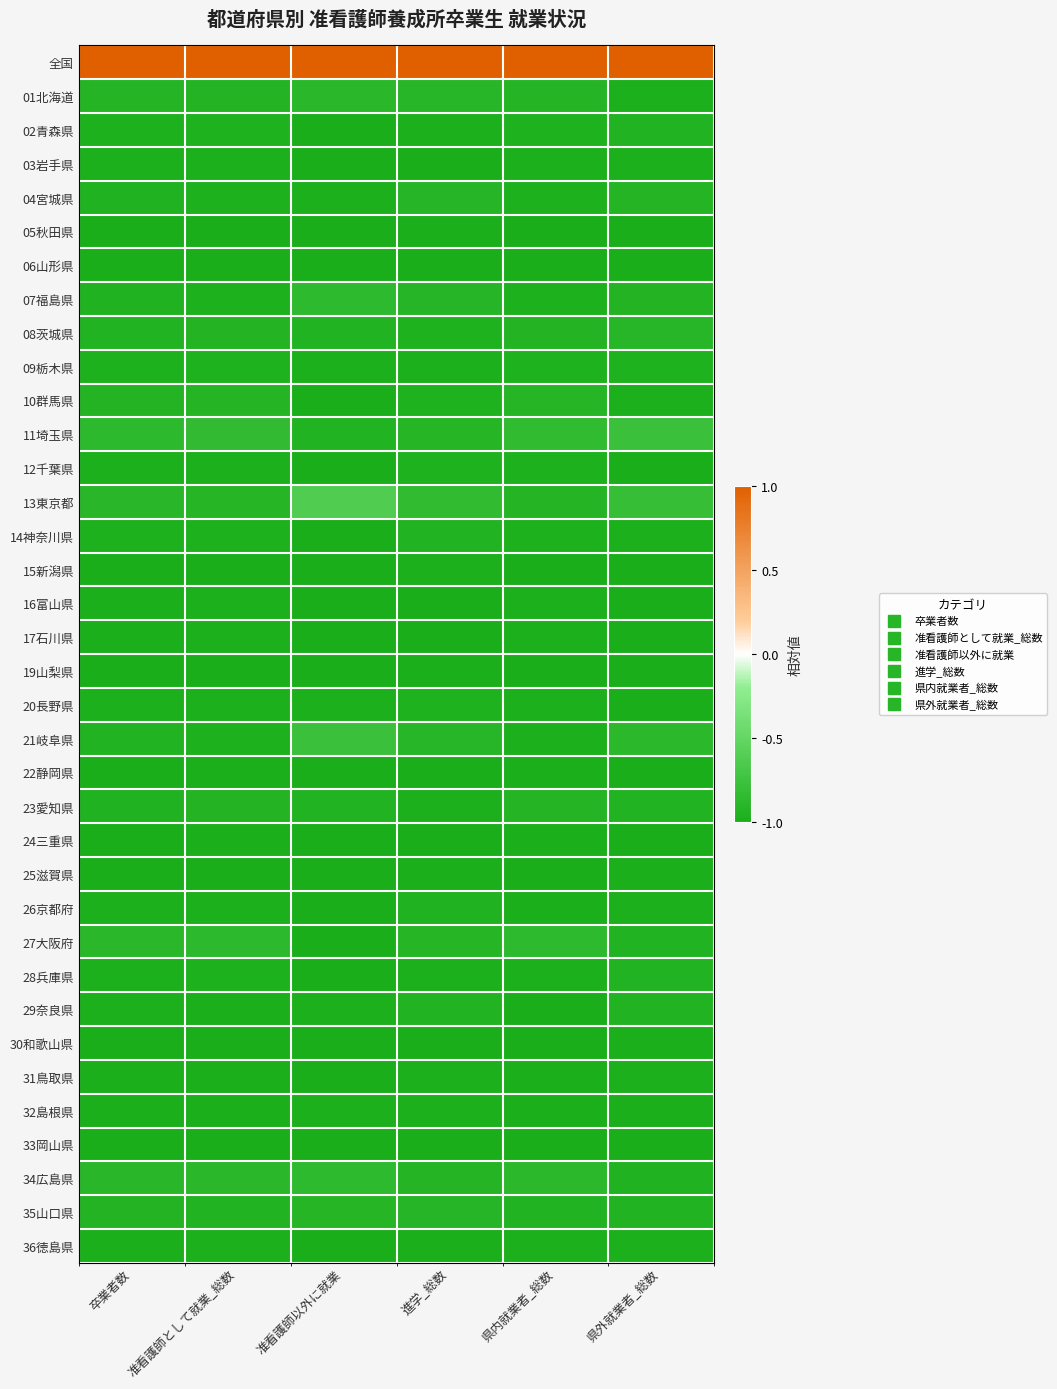

Reading right to left, extract all data points from this chart.

全国: 県外就業者_総数=1.0	県内就業者_総数=1.0	進学_総数=1.0	准看護師以外に就業=1.0	准看護師として就業_総数=1.0	卒業者数=1.0
01北海道: 県外就業者_総数=-1.0	県内就業者_総数=-0.9	進学_総数=-0.9	准看護師以外に就業=-0.9	准看護師として就業_総数=-0.9	卒業者数=-0.9
02青森県: 県外就業者_総数=-0.9	県内就業者_総数=-1.0	進学_総数=-1.0	准看護師以外に就業=-1.0	准看護師として就業_総数=-1.0	卒業者数=-1.0
03岩手県: 県外就業者_総数=-1.0	県内就業者_総数=-1.0	進学_総数=-1.0	准看護師以外に就業=-1.0	准看護師として就業_総数=-1.0	卒業者数=-1.0
04宮城県: 県外就業者_総数=-0.9	県内就業者_総数=-1.0	進学_総数=-0.9	准看護師以外に就業=-1.0	准看護師として就業_総数=-1.0	卒業者数=-0.9
05秋田県: 県外就業者_総数=-1.0	県内就業者_総数=-1.0	進学_総数=-1.0	准看護師以外に就業=-1.0	准看護師として就業_総数=-1.0	卒業者数=-1.0
06山形県: 県外就業者_総数=-1.0	県内就業者_総数=-1.0	進学_総数=-1.0	准看護師以外に就業=-1.0	准看護師として就業_総数=-1.0	卒業者数=-1.0
07福島県: 県外就業者_総数=-0.9	県内就業者_総数=-1.0	進学_総数=-0.9	准看護師以外に就業=-0.9	准看護師として就業_総数=-1.0	卒業者数=-0.9
08茨城県: 県外就業者_総数=-0.9	県内就業者_総数=-0.9	進学_総数=-1.0	准看護師以外に就業=-0.9	准看護師として就業_総数=-0.9	卒業者数=-0.9
09栃木県: 県外就業者_総数=-1.0	県内就業者_総数=-1.0	進学_総数=-1.0	准看護師以外に就業=-1.0	准看護師として就業_総数=-1.0	卒業者数=-1.0
10群馬県: 県外就業者_総数=-1.0	県内就業者_総数=-0.9	進学_総数=-1.0	准看護師以外に就業=-1.0	准看護師として就業_総数=-0.9	卒業者数=-0.9
11埼玉県: 県外就業者_総数=-0.8	県内就業者_総数=-0.8	進学_総数=-0.9	准看護師以外に就業=-0.9	准看護師として就業_総数=-0.8	卒業者数=-0.9
12千葉県: 県外就業者_総数=-1.0	県内就業者_総数=-1.0	進学_総数=-1.0	准看護師以外に就業=-1.0	准看護師として就業_総数=-1.0	卒業者数=-1.0
13東京都: 県外就業者_総数=-0.8	県内就業者_総数=-0.9	進学_総数=-0.8	准看護師以外に就業=-0.6	准看護師として就業_総数=-0.9	卒業者数=-0.9
14神奈川県: 県外就業者_総数=-1.0	県内就業者_総数=-1.0	進学_総数=-0.9	准看護師以外に就業=-1.0	准看護師として就業_総数=-1.0	卒業者数=-1.0
15新潟県: 県外就業者_総数=-1.0	県内就業者_総数=-1.0	進学_総数=-1.0	准看護師以外に就業=-1.0	准看護師として就業_総数=-1.0	卒業者数=-1.0
16富山県: 県外就業者_総数=-1.0	県内就業者_総数=-1.0	進学_総数=-1.0	准看護師以外に就業=-1.0	准看護師として就業_総数=-1.0	卒業者数=-1.0
17石川県: 県外就業者_総数=-1.0	県内就業者_総数=-1.0	進学_総数=-1.0	准看護師以外に就業=-1.0	准看護師として就業_総数=-1.0	卒業者数=-1.0
19山梨県: 県外就業者_総数=-1.0	県内就業者_総数=-1.0	進学_総数=-1.0	准看護師以外に就業=-1.0	准看護師として就業_総数=-1.0	卒業者数=-1.0
20長野県: 県外就業者_総数=-1.0	県内就業者_総数=-1.0	進学_総数=-1.0	准看護師以外に就業=-1.0	准看護師として就業_総数=-1.0	卒業者数=-1.0
21岐阜県: 県外就業者_総数=-0.9	県内就業者_総数=-1.0	進学_総数=-0.9	准看護師以外に就業=-0.8	准看護師として就業_総数=-1.0	卒業者数=-0.9
22静岡県: 県外就業者_総数=-1.0	県内就業者_総数=-1.0	進学_総数=-1.0	准看護師以外に就業=-1.0	准看護師として就業_総数=-1.0	卒業者数=-1.0
23愛知県: 県外就業者_総数=-0.9	県内就業者_総数=-0.9	進学_総数=-1.0	准看護師以外に就業=-0.9	准看護師として就業_総数=-0.9	卒業者数=-0.9
24三重県: 県外就業者_総数=-1.0	県内就業者_総数=-1.0	進学_総数=-1.0	准看護師以外に就業=-1.0	准看護師として就業_総数=-1.0	卒業者数=-1.0
25滋賀県: 県外就業者_総数=-1.0	県内就業者_総数=-1.0	進学_総数=-1.0	准看護師以外に就業=-1.0	准看護師として就業_総数=-1.0	卒業者数=-1.0
26京都府: 県外就業者_総数=-1.0	県内就業者_総数=-1.0	進学_総数=-0.9	准看護師以外に就業=-1.0	准看護師として就業_総数=-1.0	卒業者数=-1.0
27大阪府: 県外就業者_総数=-0.9	県内就業者_総数=-0.9	進学_総数=-0.9	准看護師以外に就業=-1.0	准看護師として就業_総数=-0.9	卒業者数=-0.9
28兵庫県: 県外就業者_総数=-0.9	県内就業者_総数=-1.0	進学_総数=-1.0	准看護師以外に就業=-1.0	准看護師として就業_総数=-1.0	卒業者数=-1.0
29奈良県: 県外就業者_総数=-0.9	県内就業者_総数=-1.0	進学_総数=-0.9	准看護師以外に就業=-1.0	准看護師として就業_総数=-1.0	卒業者数=-1.0
30和歌山県: 県外就業者_総数=-1.0	県内就業者_総数=-1.0	進学_総数=-1.0	准看護師以外に就業=-1.0	准看護師として就業_総数=-1.0	卒業者数=-1.0
31鳥取県: 県外就業者_総数=-1.0	県内就業者_総数=-1.0	進学_総数=-1.0	准看護師以外に就業=-1.0	准看護師として就業_総数=-1.0	卒業者数=-1.0
32島根県: 県外就業者_総数=-1.0	県内就業者_総数=-1.0	進学_総数=-1.0	准看護師以外に就業=-1.0	准看護師として就業_総数=-1.0	卒業者数=-1.0
33岡山県: 県外就業者_総数=-1.0	県内就業者_総数=-1.0	進学_総数=-1.0	准看護師以外に就業=-1.0	准看護師として就業_総数=-1.0	卒業者数=-1.0
34広島県: 県外就業者_総数=-1.0	県内就業者_総数=-0.9	進学_総数=-0.9	准看護師以外に就業=-0.9	准看護師として就業_総数=-0.9	卒業者数=-0.9
35山口県: 県外就業者_総数=-0.9	県内就業者_総数=-0.9	進学_総数=-0.9	准看護師以外に就業=-0.9	准看護師として就業_総数=-0.9	卒業者数=-0.9
36徳島県: 県外就業者_総数=-1.0	県内就業者_総数=-1.0	進学_総数=-1.0	准看護師以外に就業=-1.0	准看護師として就業_総数=-1.0	卒業者数=-1.0